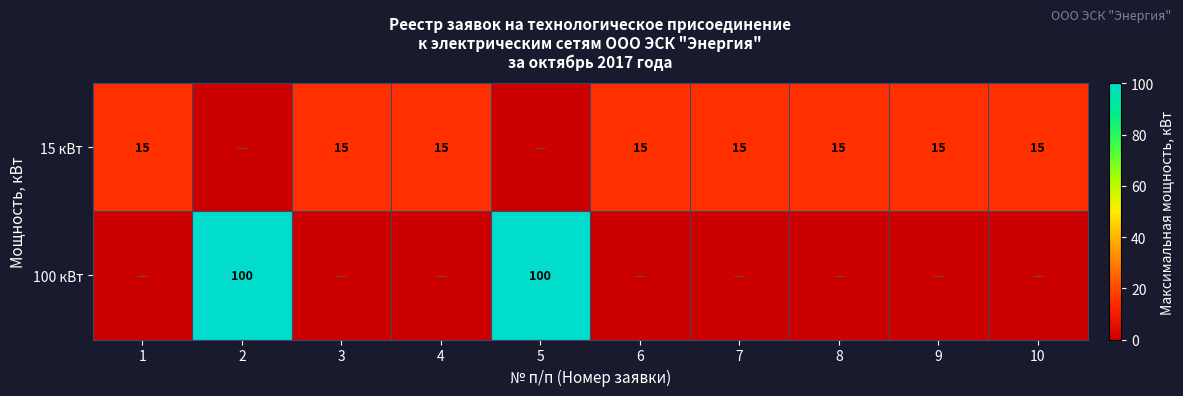

The 15 кВт series shows 15 at 1. True or false?

True